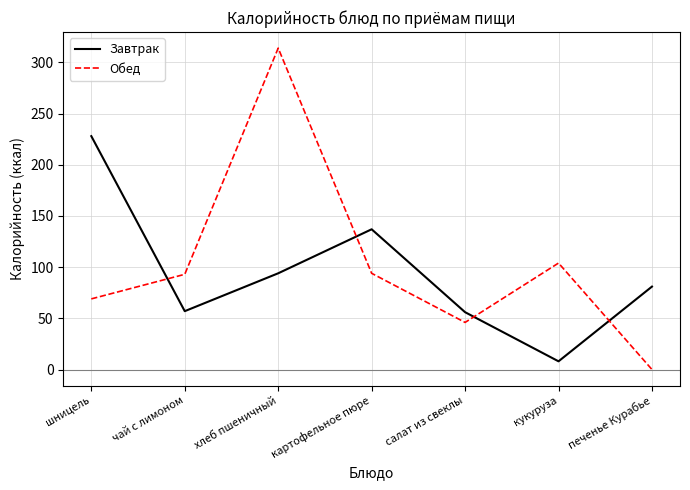

True or false: Обед and Завтрак intersect in this chart.

True